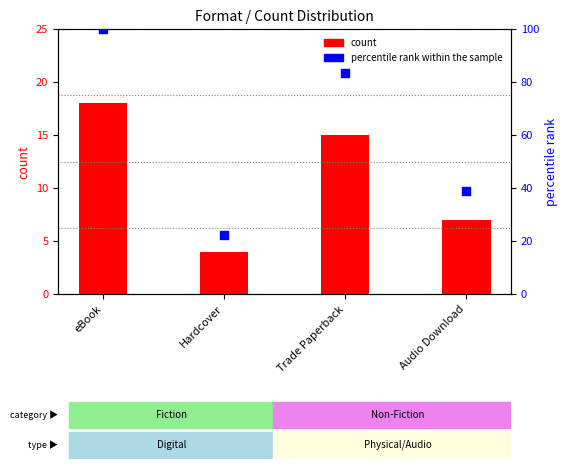

Which series contains the lowest Y value?

count